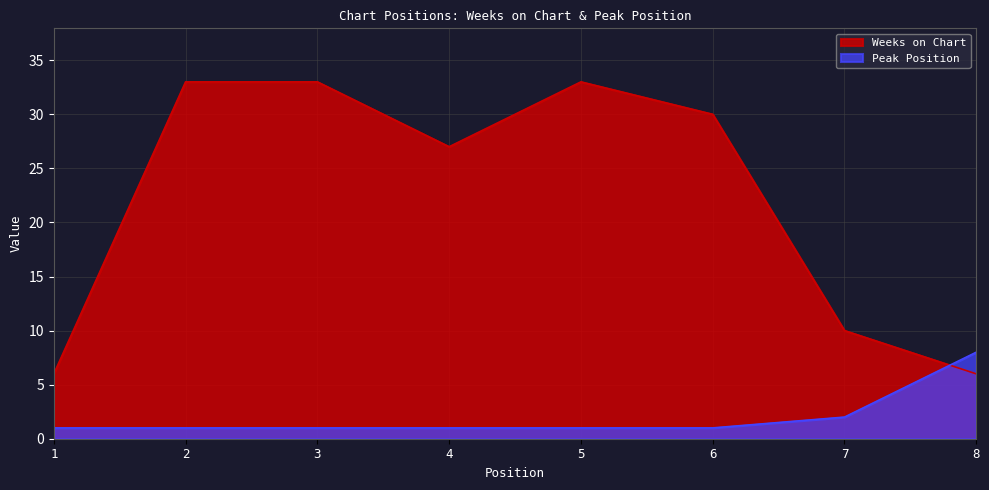

What is the difference between the Peak Position values at 7 and 4?

1